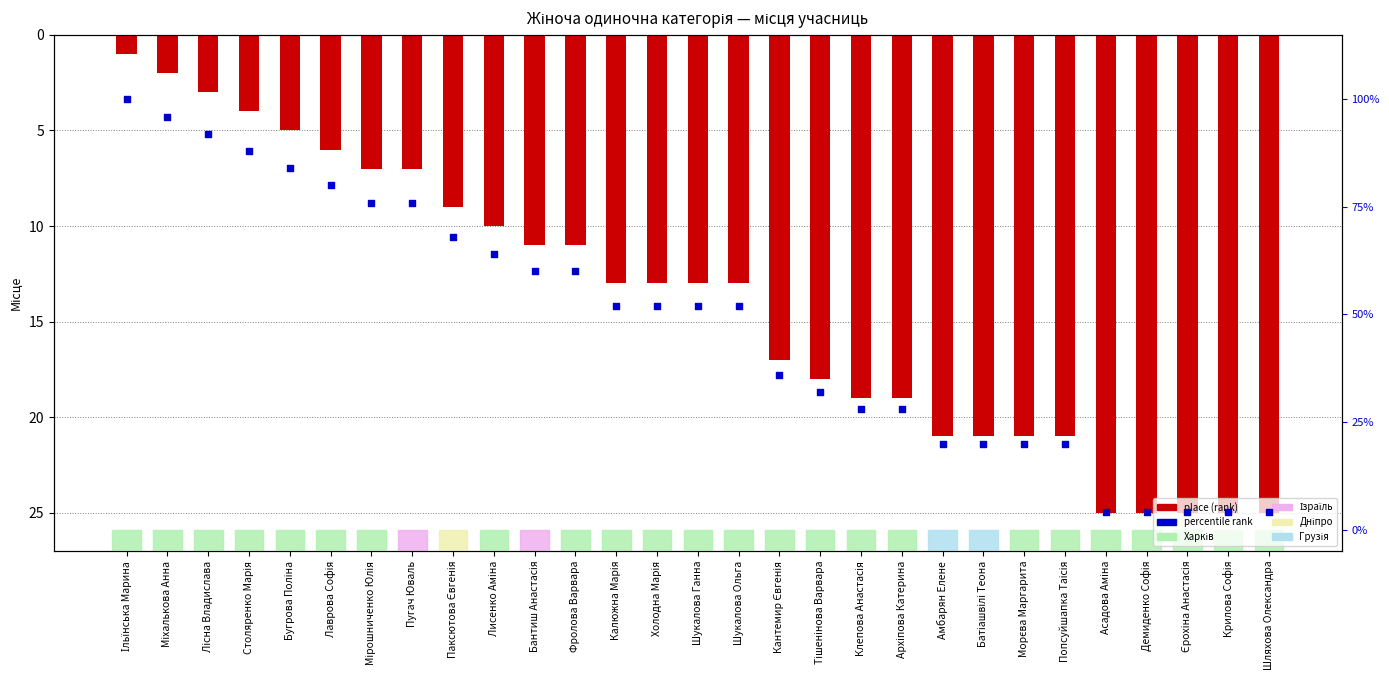

Which series reaches the maximum Y coordinate?

percentile rank